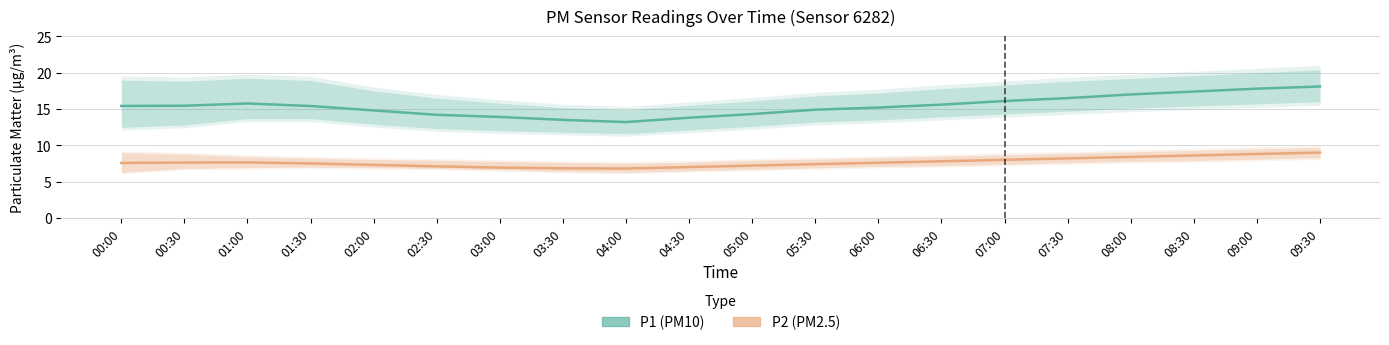

Reading right to left, list all the values displayed in this chart.

P1 (PM10): 09:30=18.1	09:00=17.8	08:30=17.4	08:00=17.0	07:30=16.5	07:00=16.1	06:30=15.6	06:00=15.2	05:30=14.9	05:00=14.3	04:30=13.8	04:00=13.2	03:30=13.5	03:00=13.9	02:30=14.2	02:00=14.8	01:30=15.4	01:00=15.8	00:30=15.4	00:00=15.4
P2 (PM2.5): 09:30=9.0	09:00=8.8	08:30=8.6	08:00=8.4	07:30=8.2	07:00=8.0	06:30=7.8	06:00=7.6	05:30=7.4	05:00=7.2	04:30=7.0	04:00=6.8	03:30=6.8	03:00=6.9	02:30=7.1	02:00=7.3	01:30=7.5	01:00=7.7	00:30=7.6	00:00=7.6